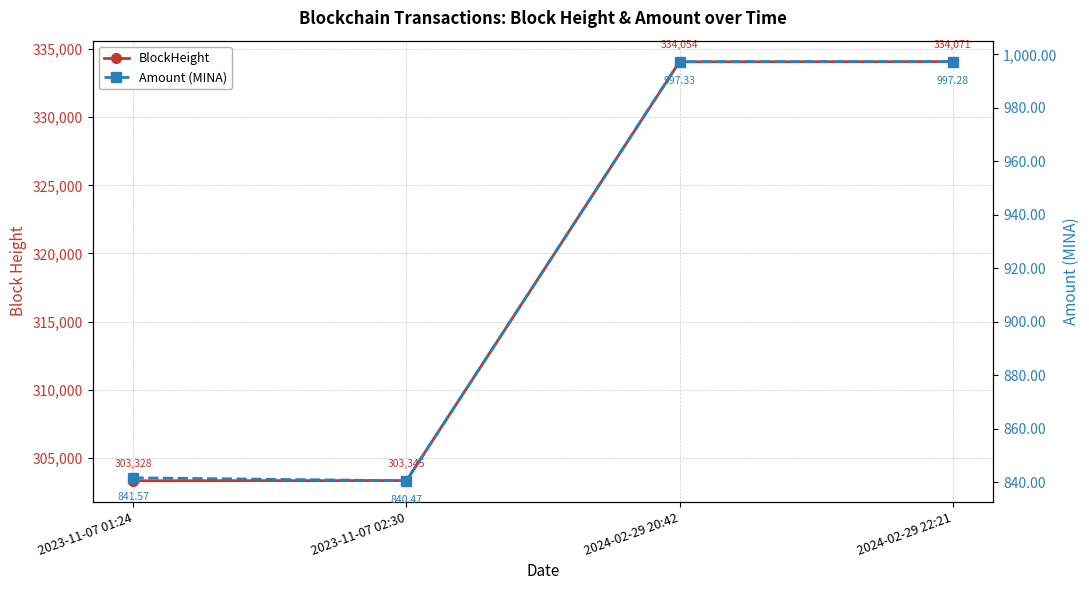

At which category is the sum across all series the highest?

2024-02-29 22:21